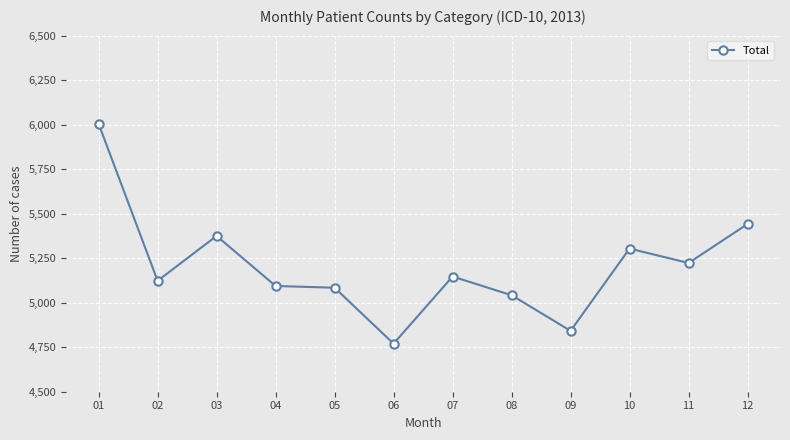

Reading left to right, what are all the values shown in this chart?

01=6005	02=5123	03=5375	04=5094	05=5084	06=4770	07=5147	08=5042	09=4842	10=5304	11=5223	12=5442